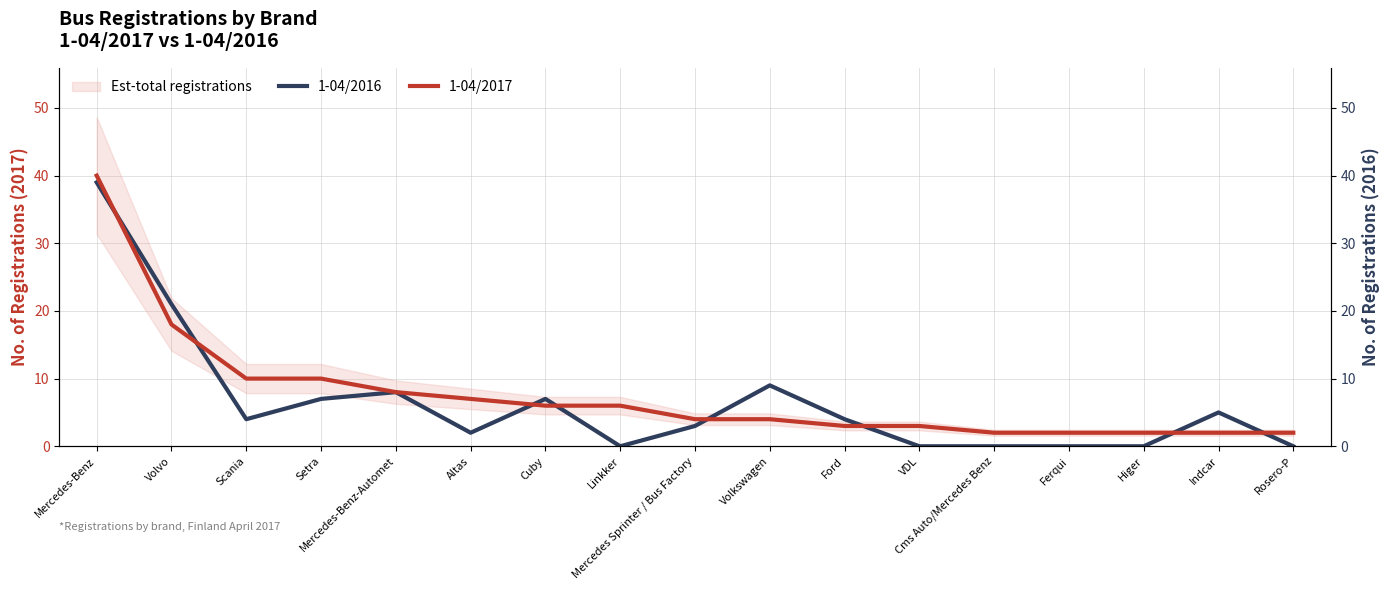

True or false: 1-04/2017 and 1-04/2016 cross at least once.

True